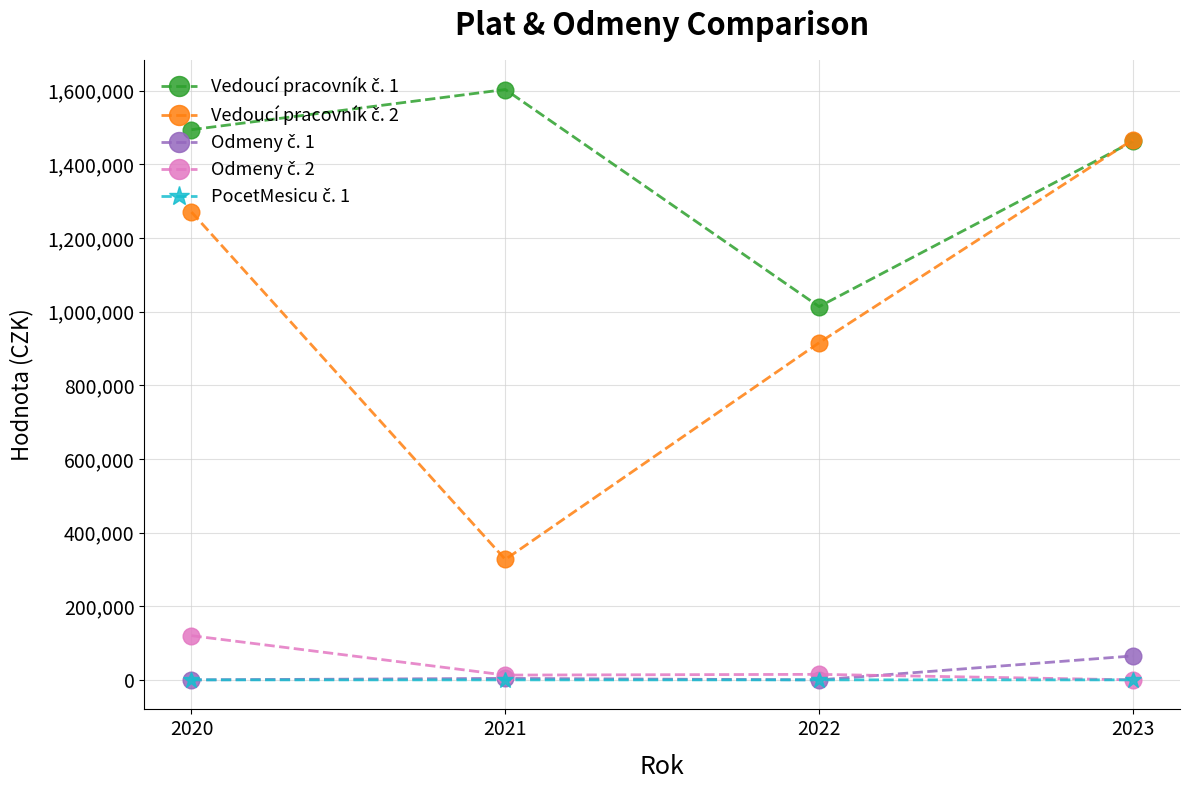

What is the greatest value displayed?

1602952